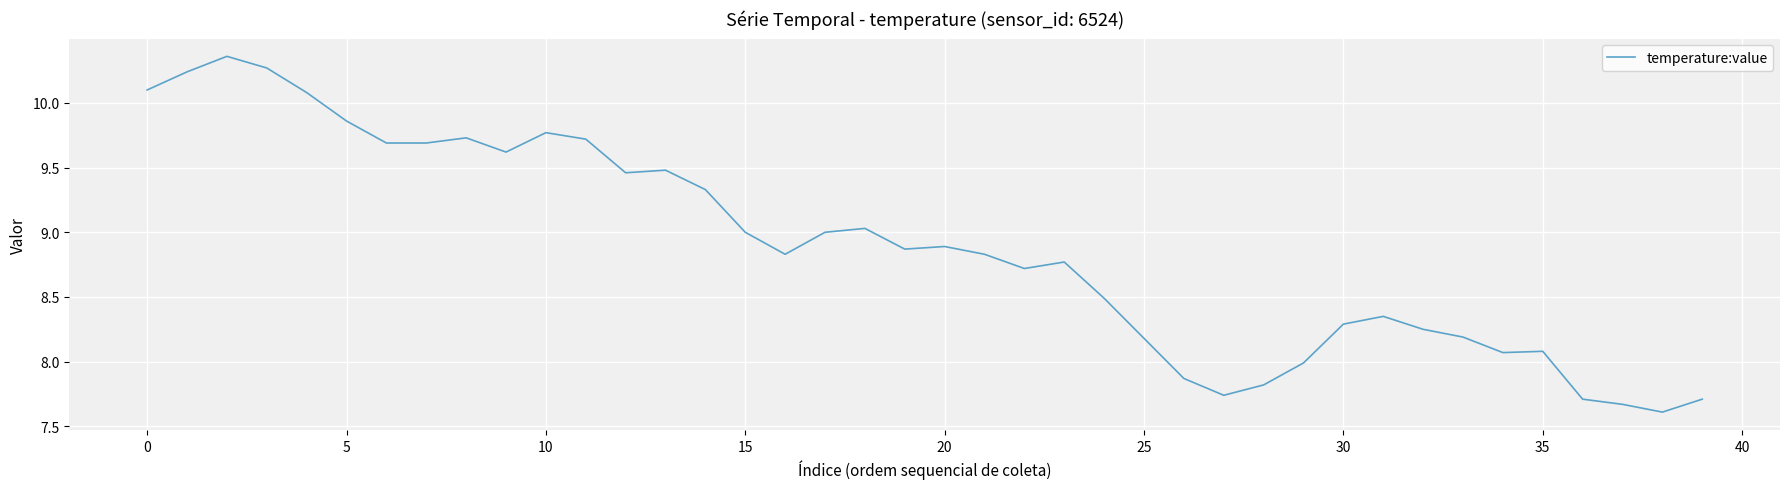

Count the number of data series in this chart.

1